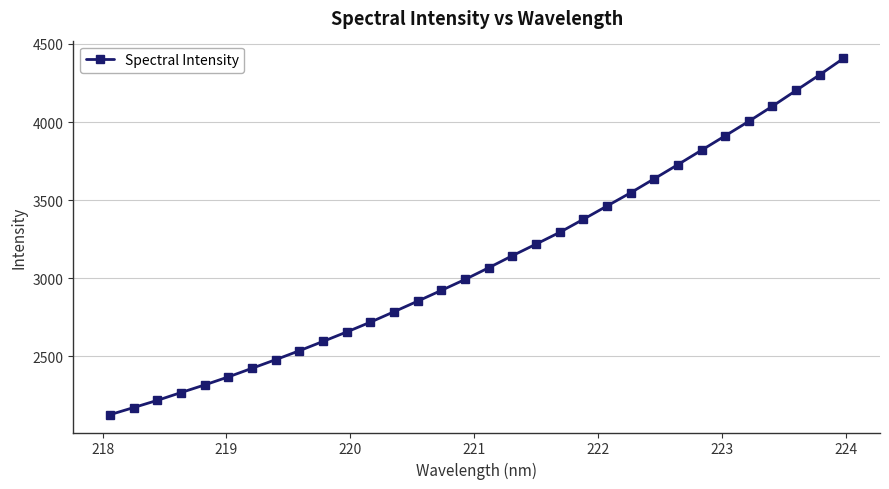

What is the value of the 5th point from the left?

2317.2